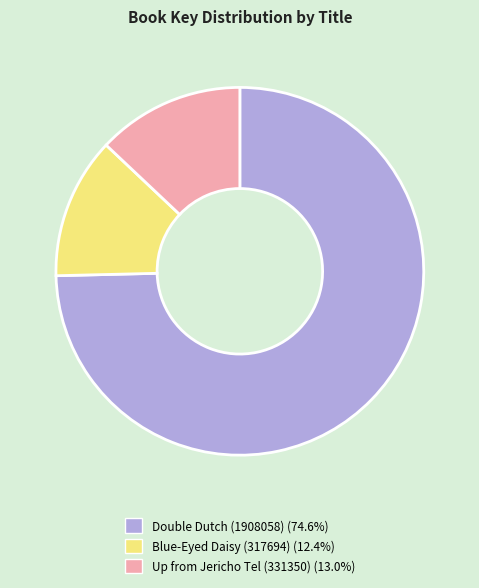

Rank the categories by value from lowest to highest.

Blue-Eyed Daisy (317694), Up from Jericho Tel (331350), Double Dutch (1908058)